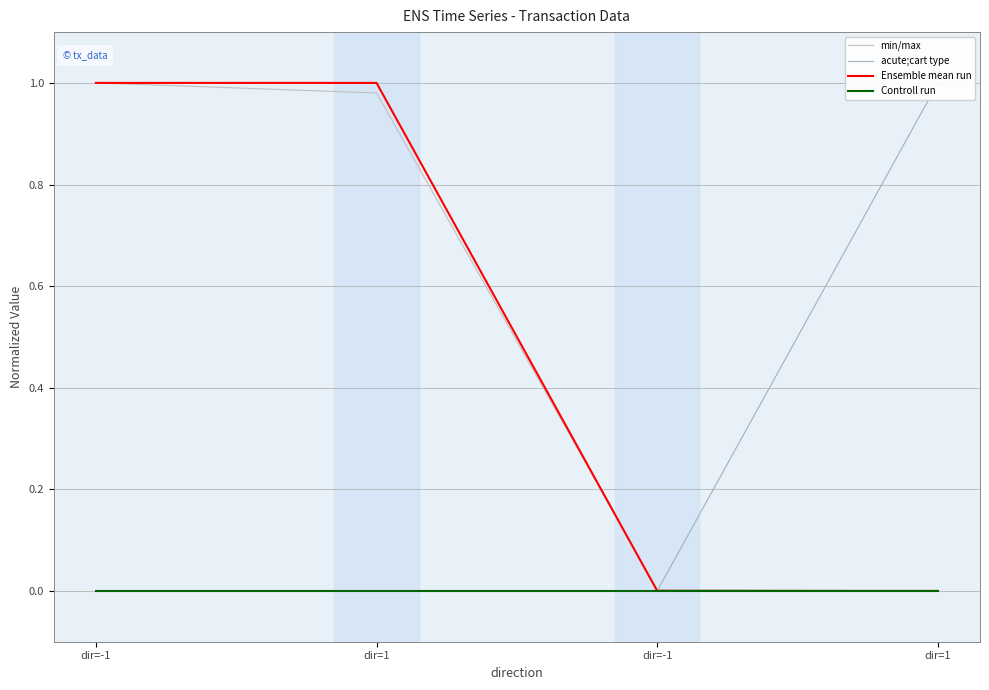

Which series has the largest total across all categories?

Ensemble mean run